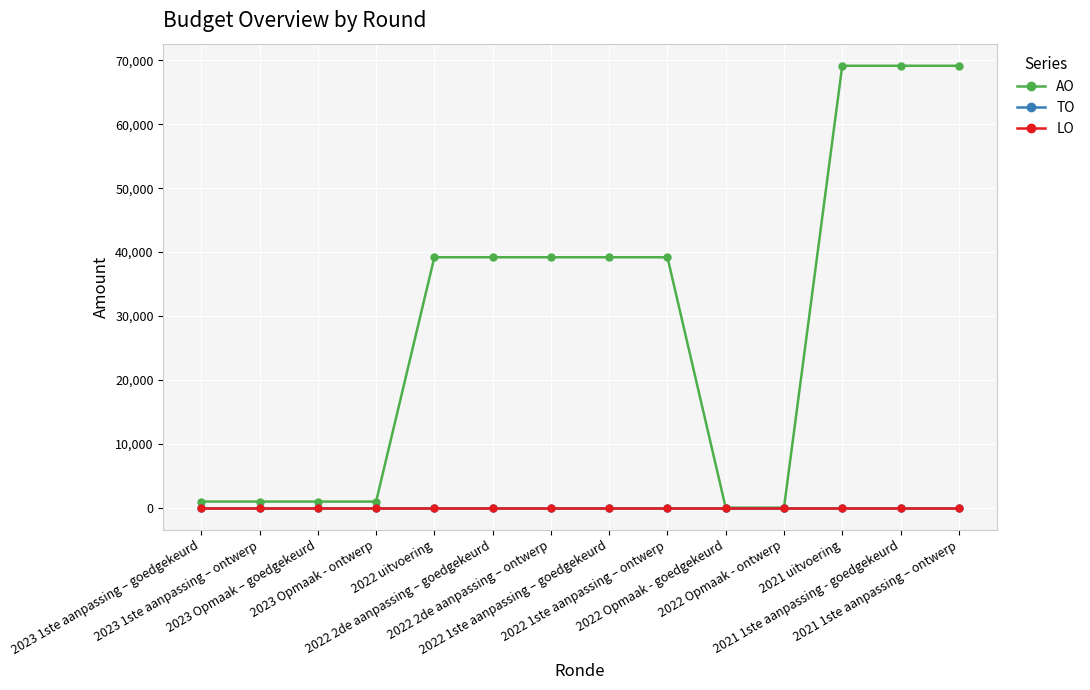

What position from the right is 2023 Opmaak – goedgekeurd?

12